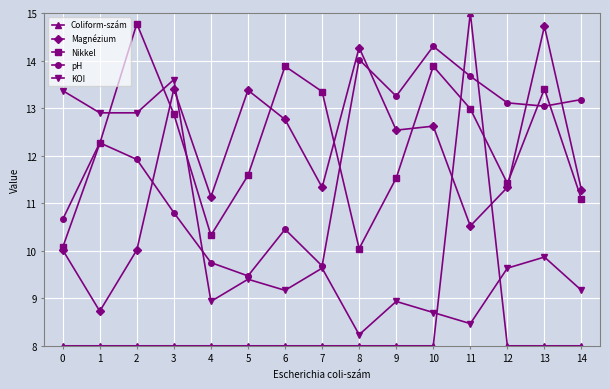

What are all the series names shown in the legend?

Coliform-szám, Magnézium, Nikkel, pH, KOI